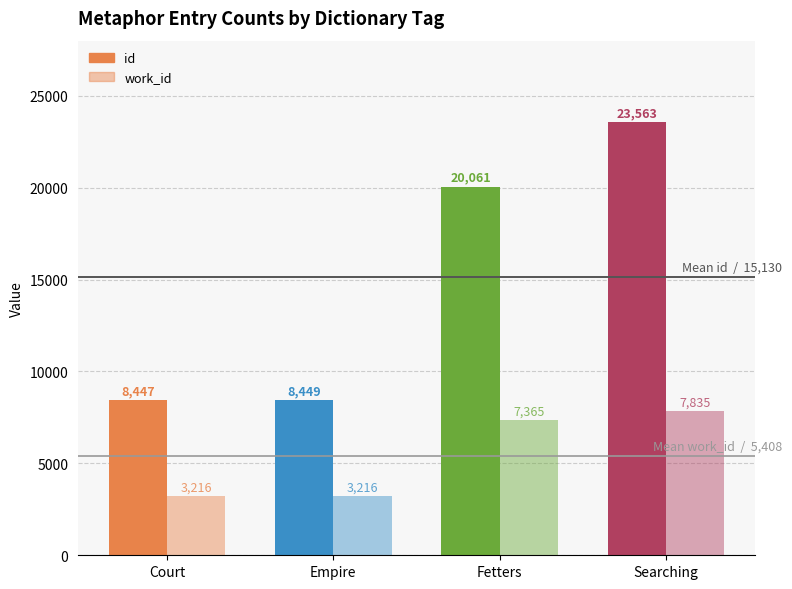

Rank the series by their maximum value, from highest to lowest.

id, work_id